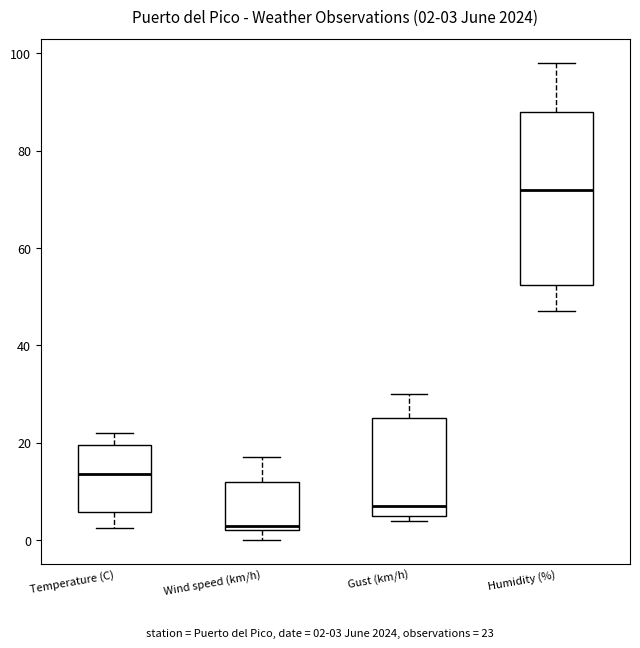

Which box's median line is the lowest?

Wind speed (km/h)